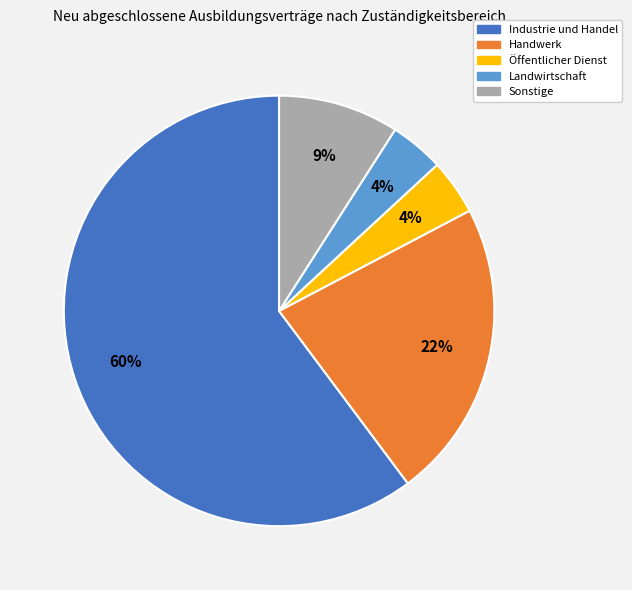

To the nearest percent, what portion does Öffentlicher Dienst represent?

4%